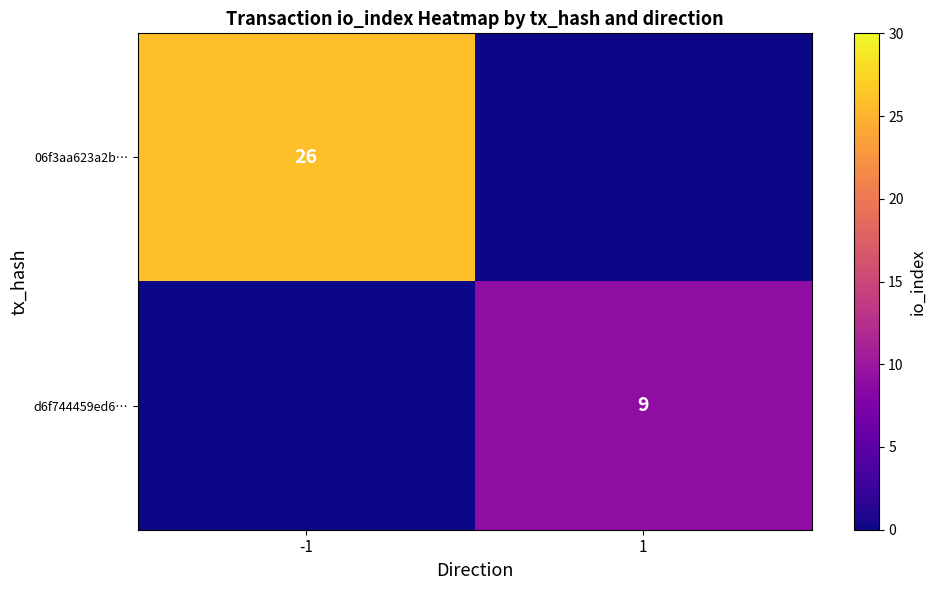

The value of d6f744459ed6… at 1 is 9. True or false?

True